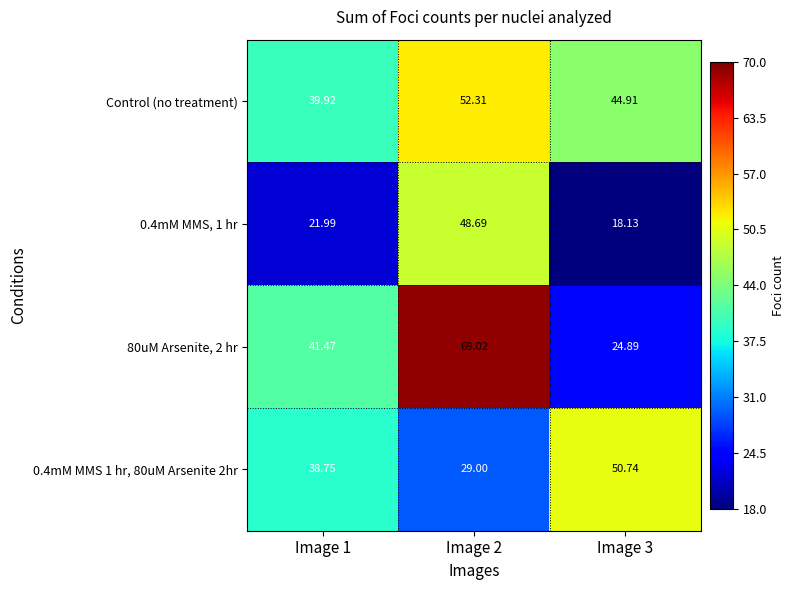

Is the value of 0.4mM MMS 1 hr, 80uM Arsenite 2hr at Image 1 greater than the value of 80uM Arsenite, 2 hr at Image 3?

Yes